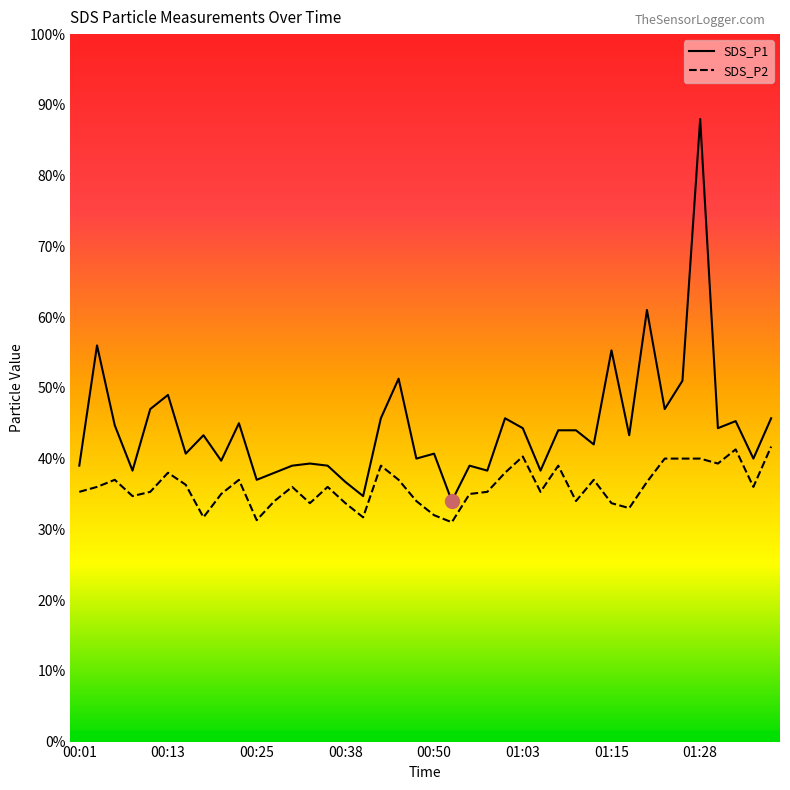

Is the value of SDS_P1 at 01:39 greater than the value of SDS_P2 at 01:13?

Yes